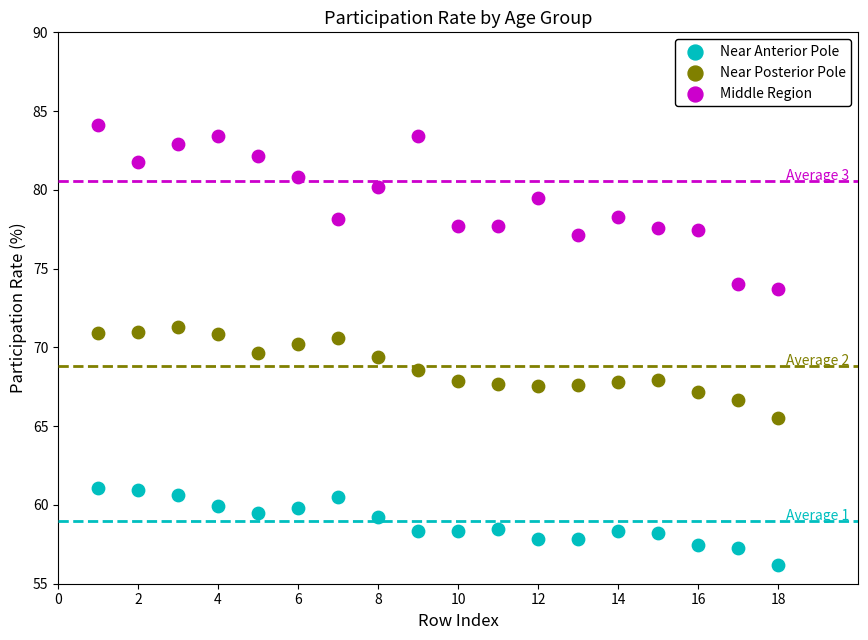

Across all data points, what is the range of Y values (max minus min)?

27.9